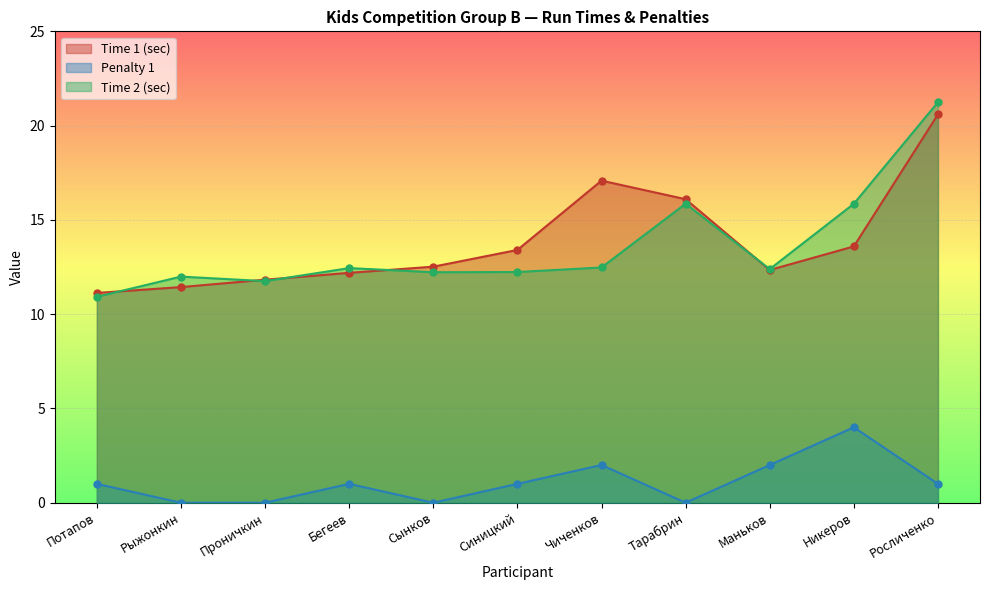

What are all the series names shown in the legend?

Time 1 (sec), Penalty 1, Time 2 (sec)